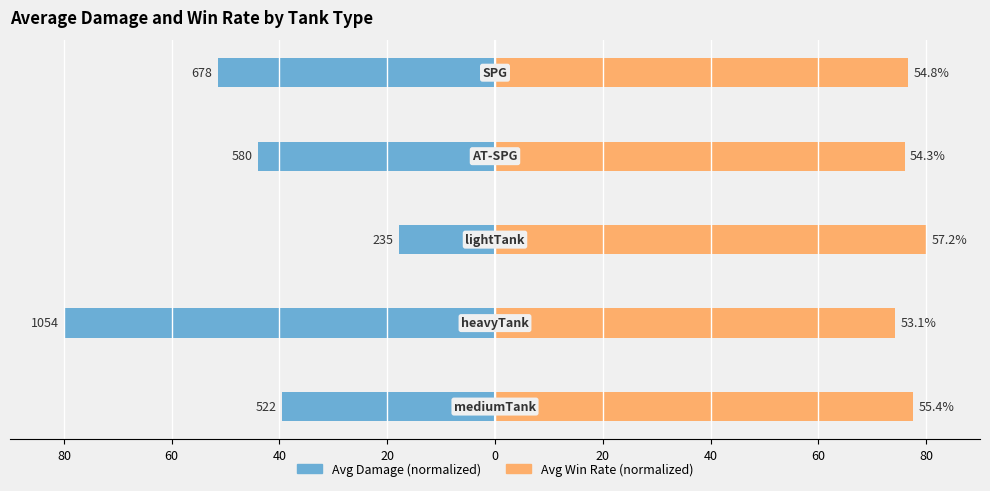

Reading left to right, extract all data points from this chart.

Avg Damage (normalized): -39.6	-80.0	-17.8	-44.0	-51.4
Avg Win Rate (normalized): 77.5	74.3	80.0	76.0	76.7